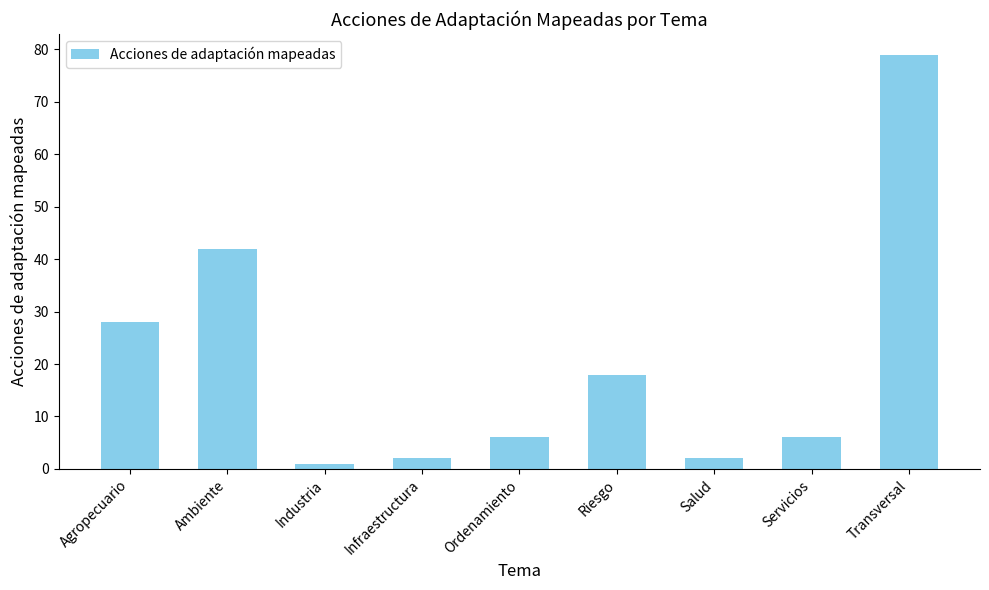

Approximately how many times larger is the value at Infraestructura compared to Industria?

2.0